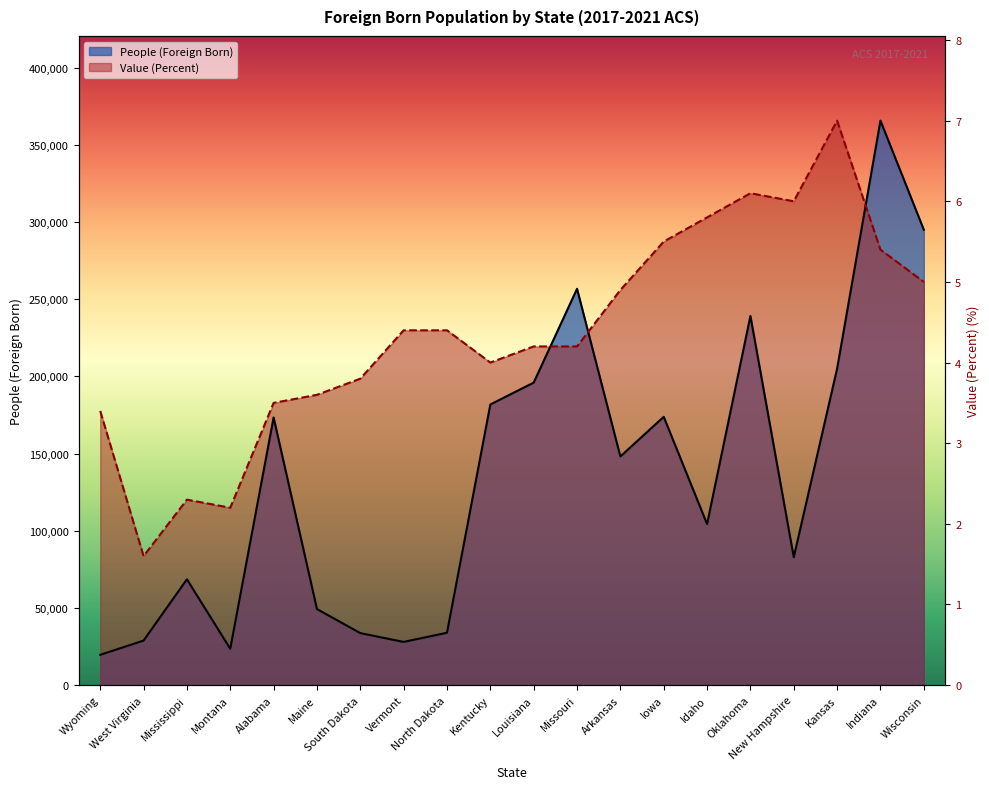

The value of Value (Percent) at Kansas is 365757.0. True or false?

True